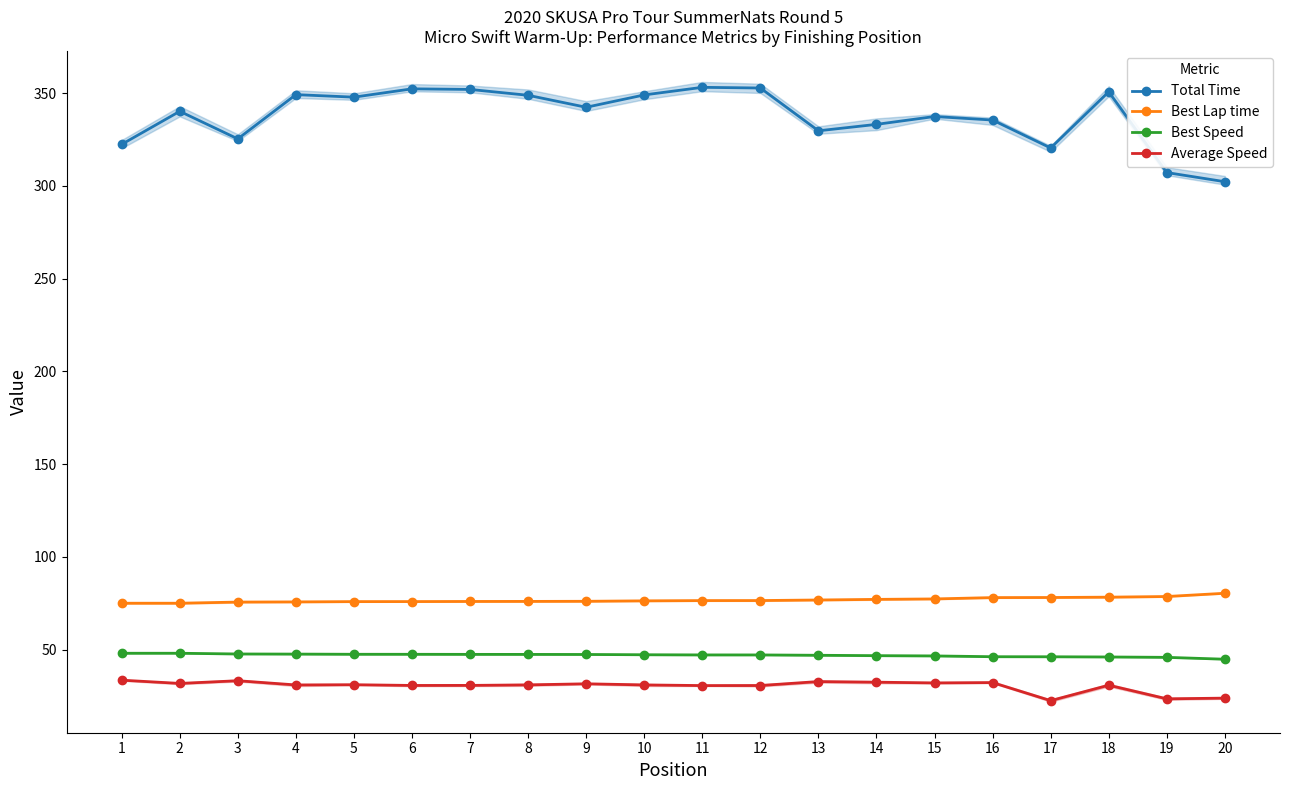

How many data points in Best Lap time are above 76?

12